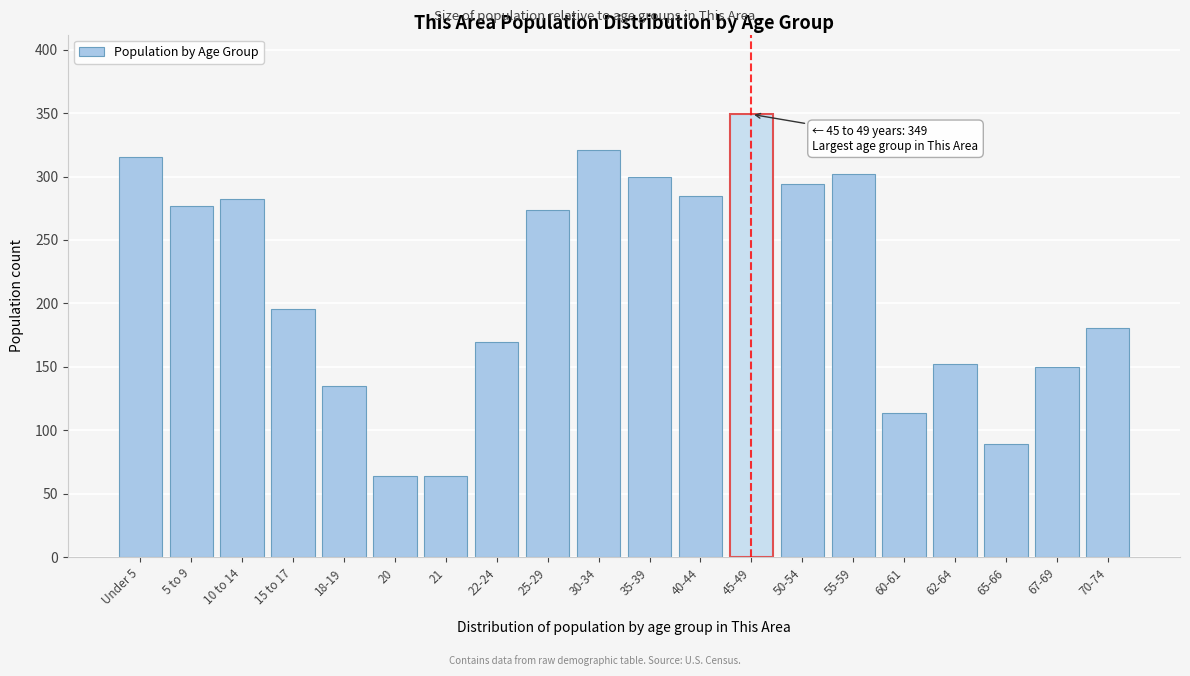

Reading left to right, what are all the values shown in this chart?

Under 5=315	5 to 9=277	10 to 14=282	15 to 17=196	18-19=135	20=64	21=64	22-24=170	25-29=274	30-34=321	35-39=300	40-44=285	45-49=349	50-54=294	55-59=302	60-61=114	62-64=152	65-66=89	67-69=150	70-74=181